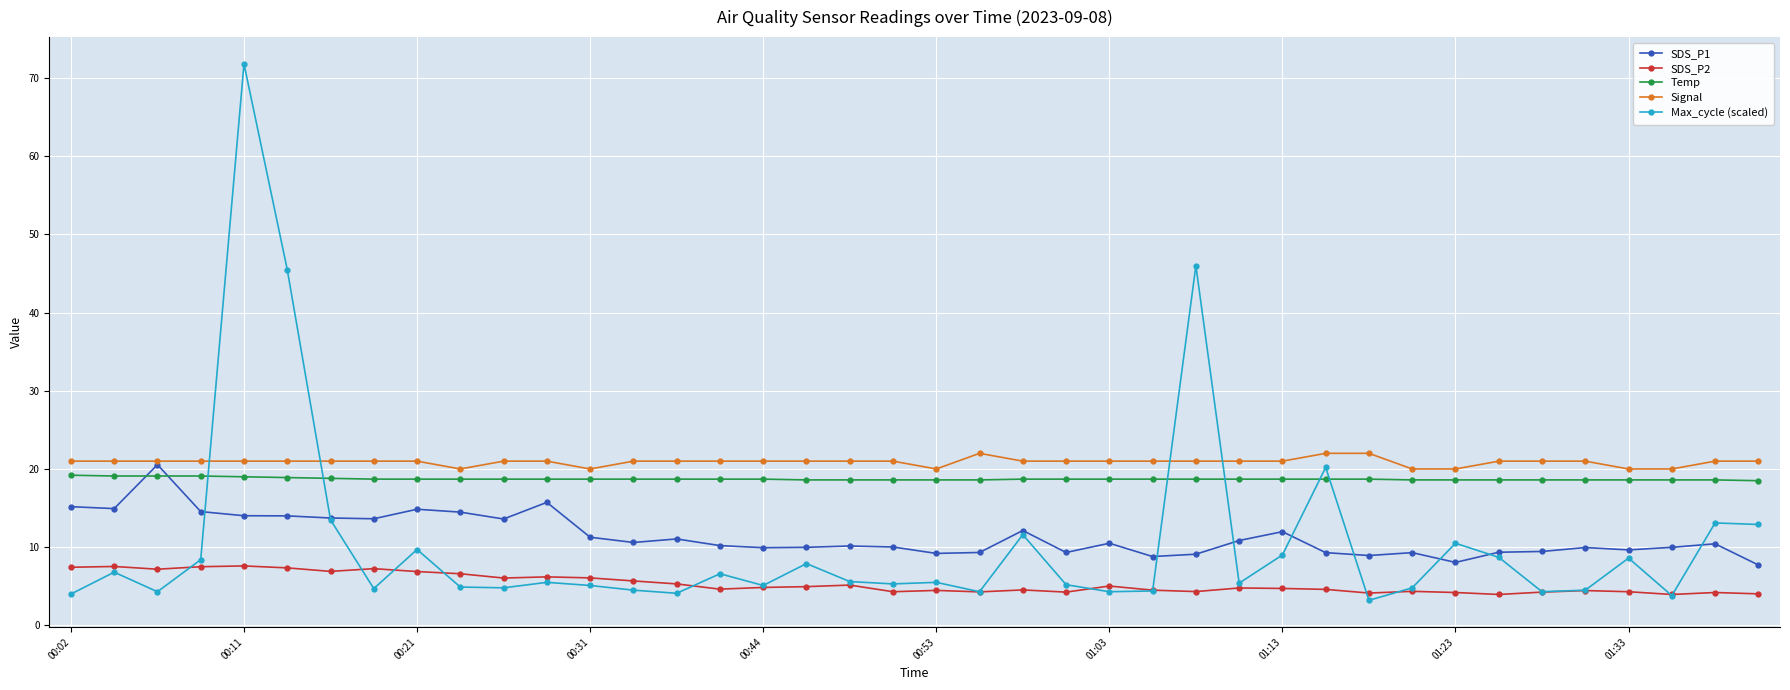

What is the highest value of the Temp series?

19.2